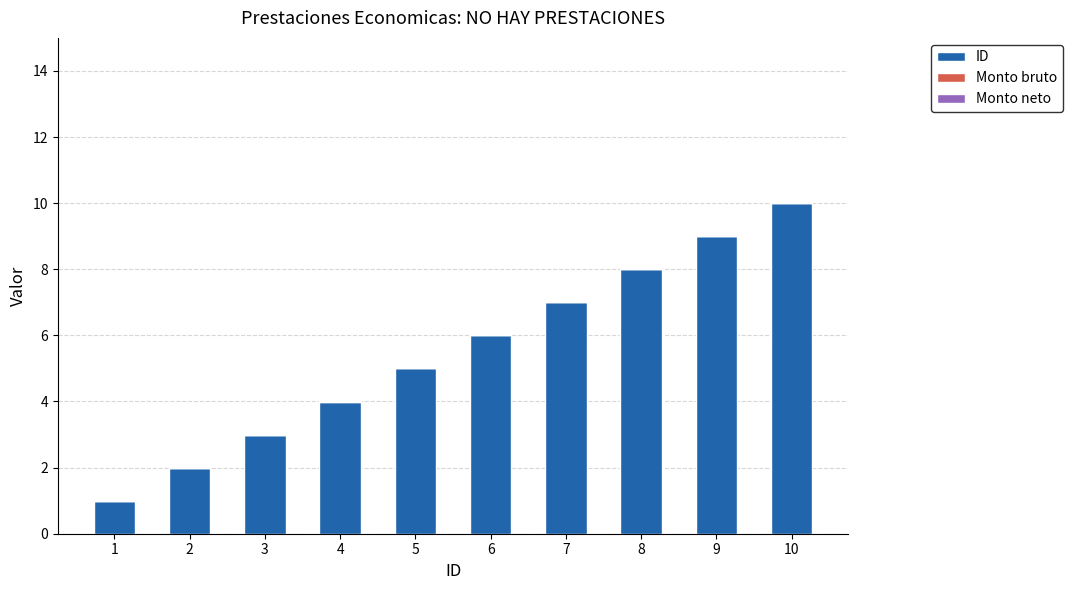

What is the difference between the second highest and second lowest values?

7